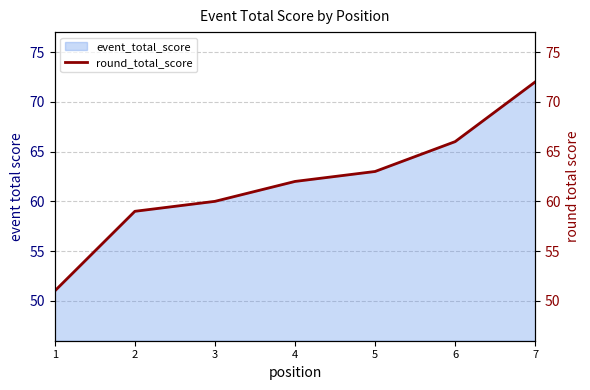

Reading left to right, extract all data points from this chart.

51	59	60	62	63	66	72